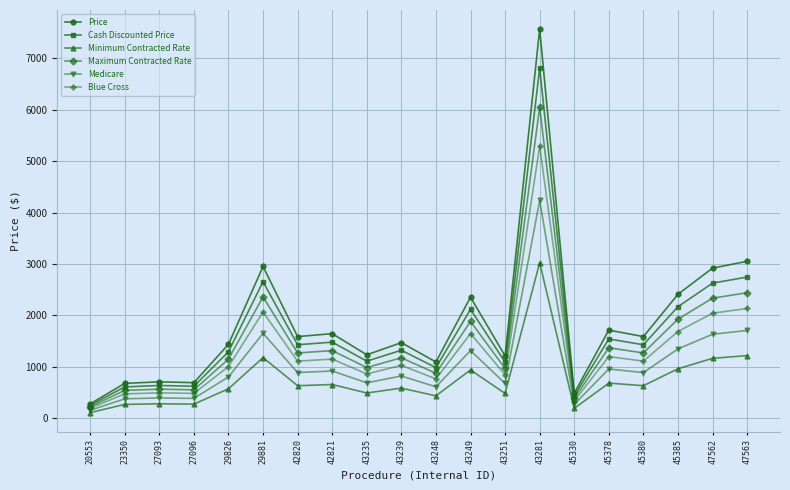

What is the total value across all series at 43249?

10267.8